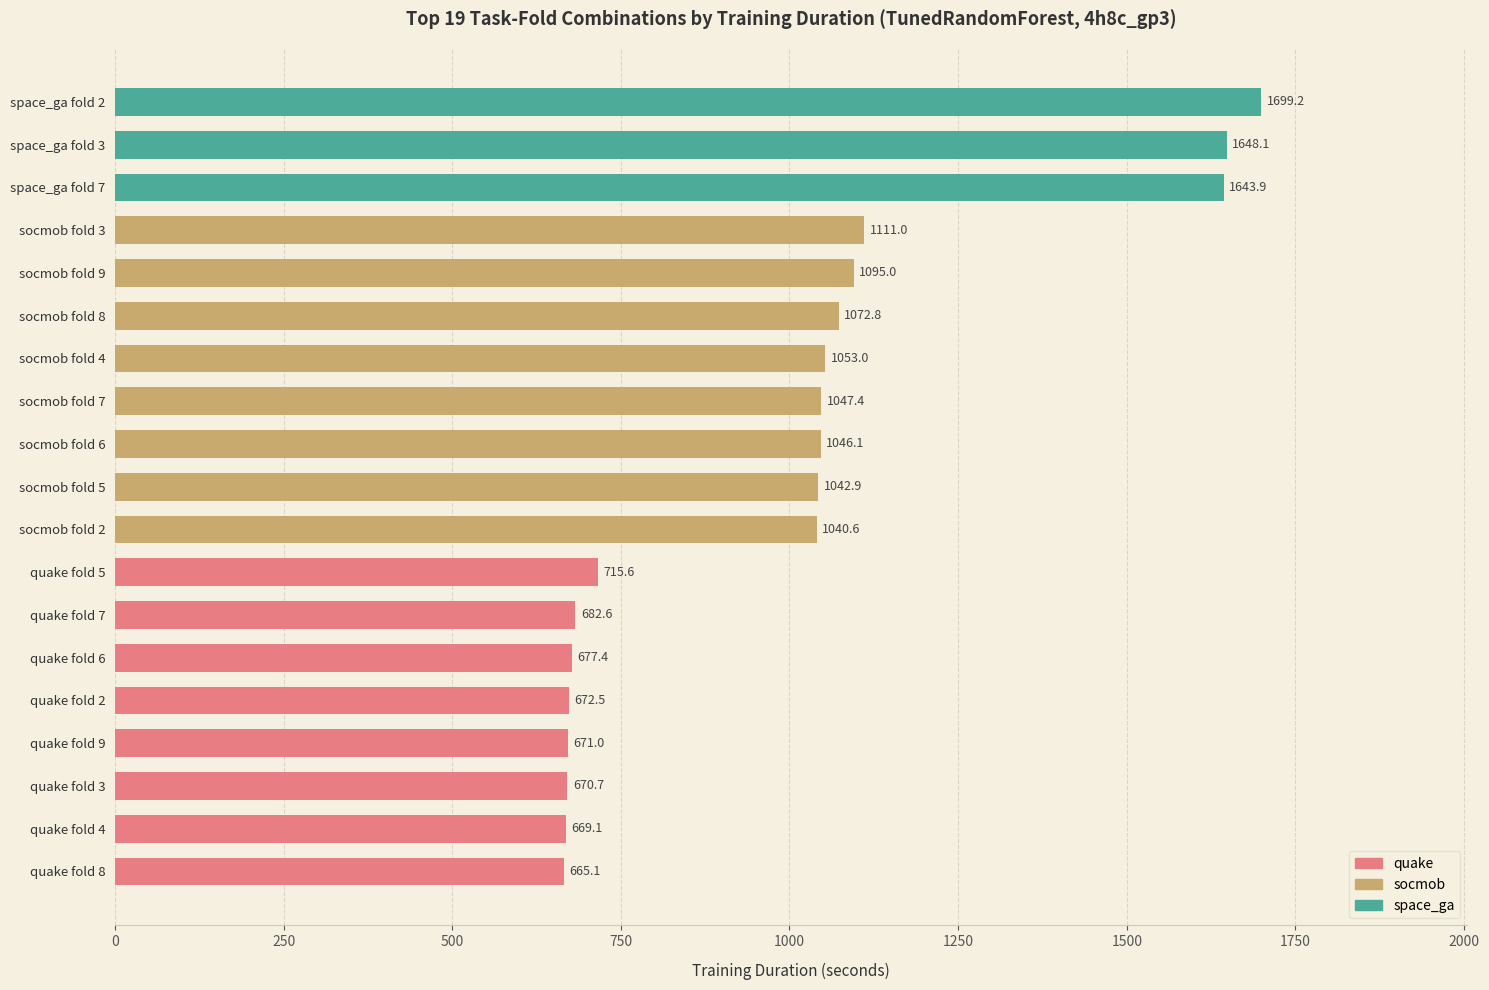

What is the change in value from quake fold 9 to quake fold 7?

+11.6